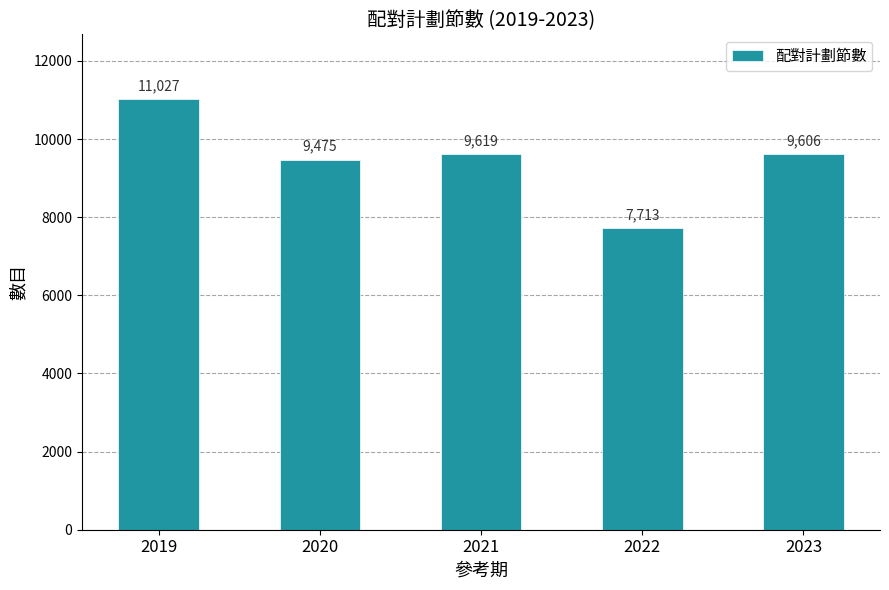

How many bars are there in total?

5